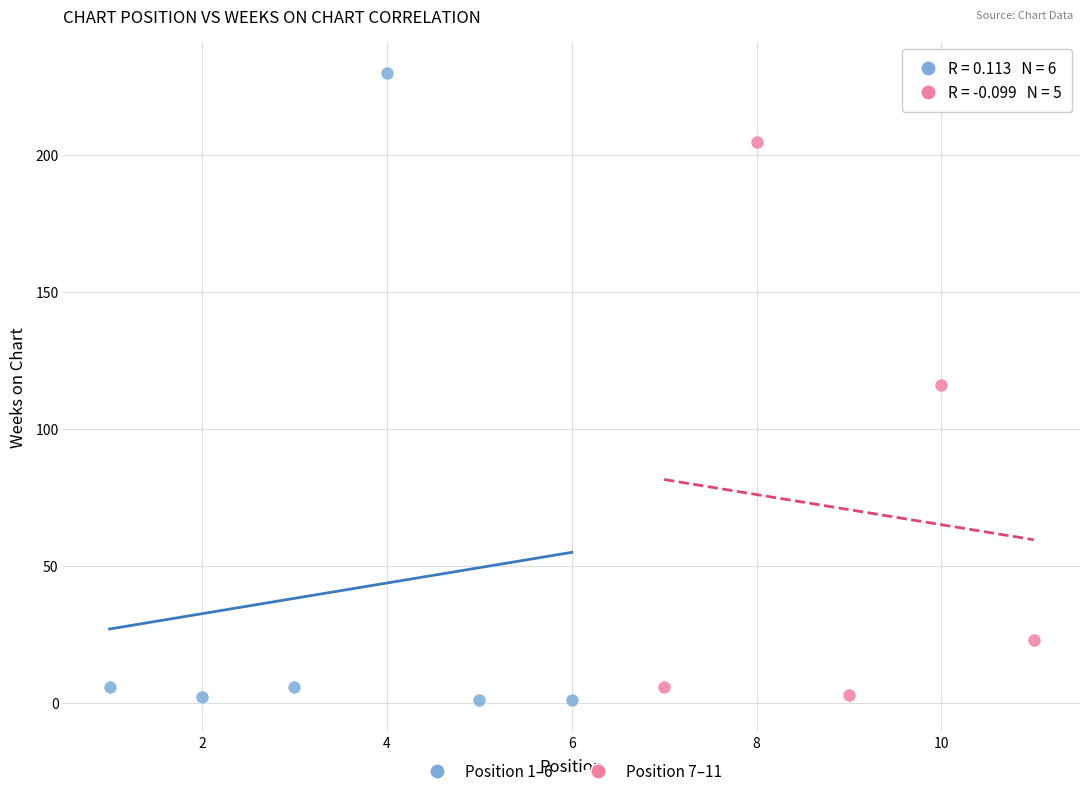

Which series reaches the maximum Y coordinate?

Position 1–6